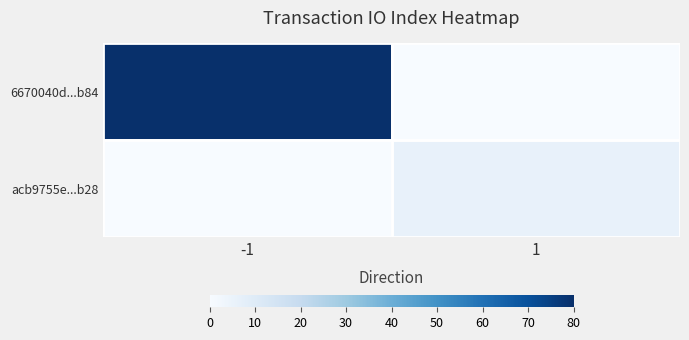

What is the spread (max minus min) of values at -1?

80